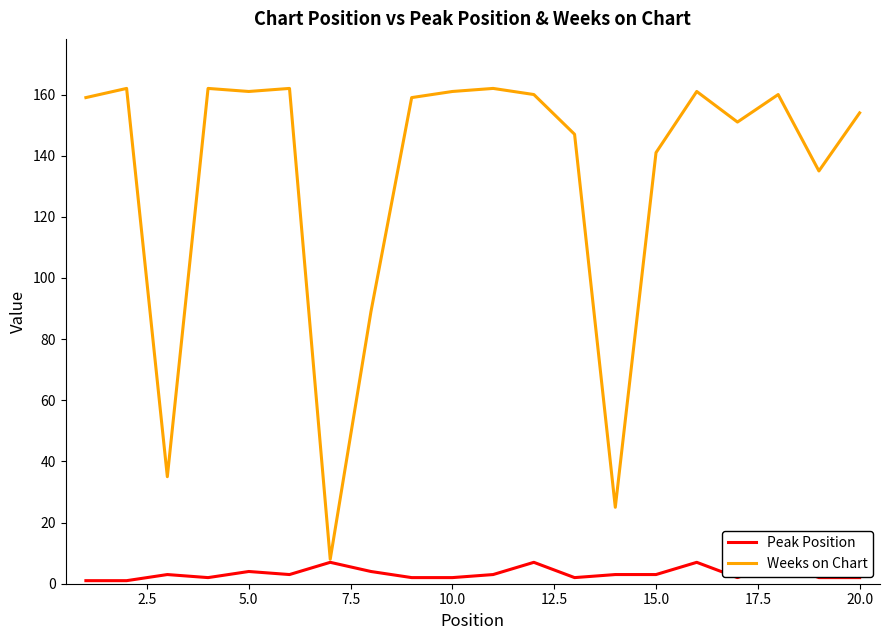

How many lines are shown in the chart?

2